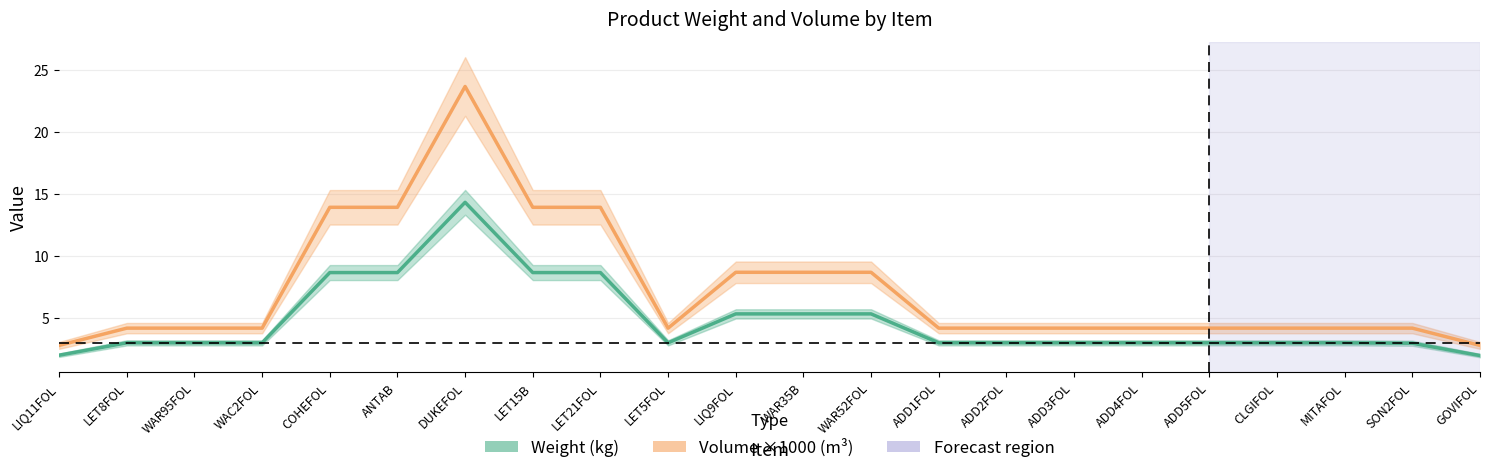

Rank the categories by Volume ×1000 (m³) value from lowest to highest.

LIQ11FOL, GOVIFOL, LET8FOL, WAR95FOL, WAC2FOL, LET5FOL, ADD1FOL, ADD2FOL, ADD3FOL, ADD4FOL, ADD5FOL, CLGIFOL, MITAFOL, SON2FOL, WAR35B, WAR52FOL, LIQ9FOL, COHEFOL, ANTAB, LET15B, LET21FOL, DUKEFOL